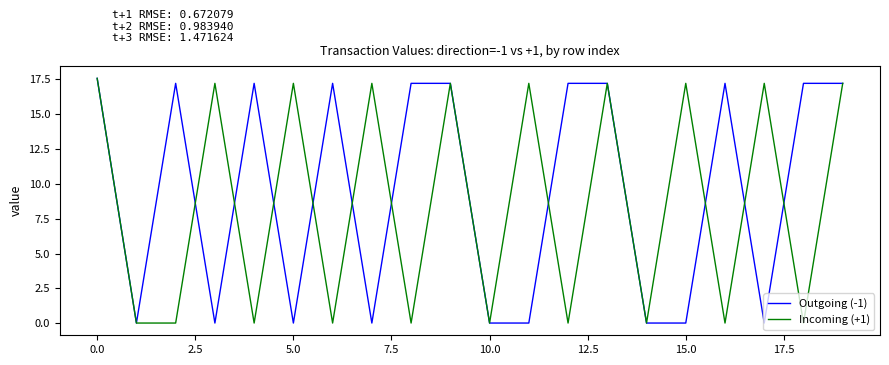

List the series in order of their overall mean, highest first.

Outgoing (-1), Incoming (+1)